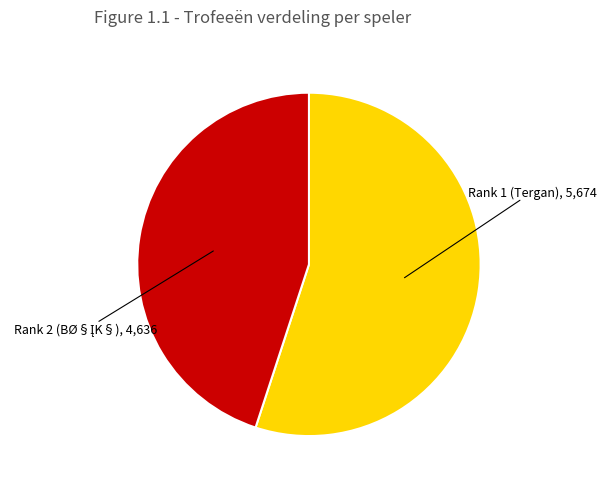

Is there a majority slice in this chart?

Yes